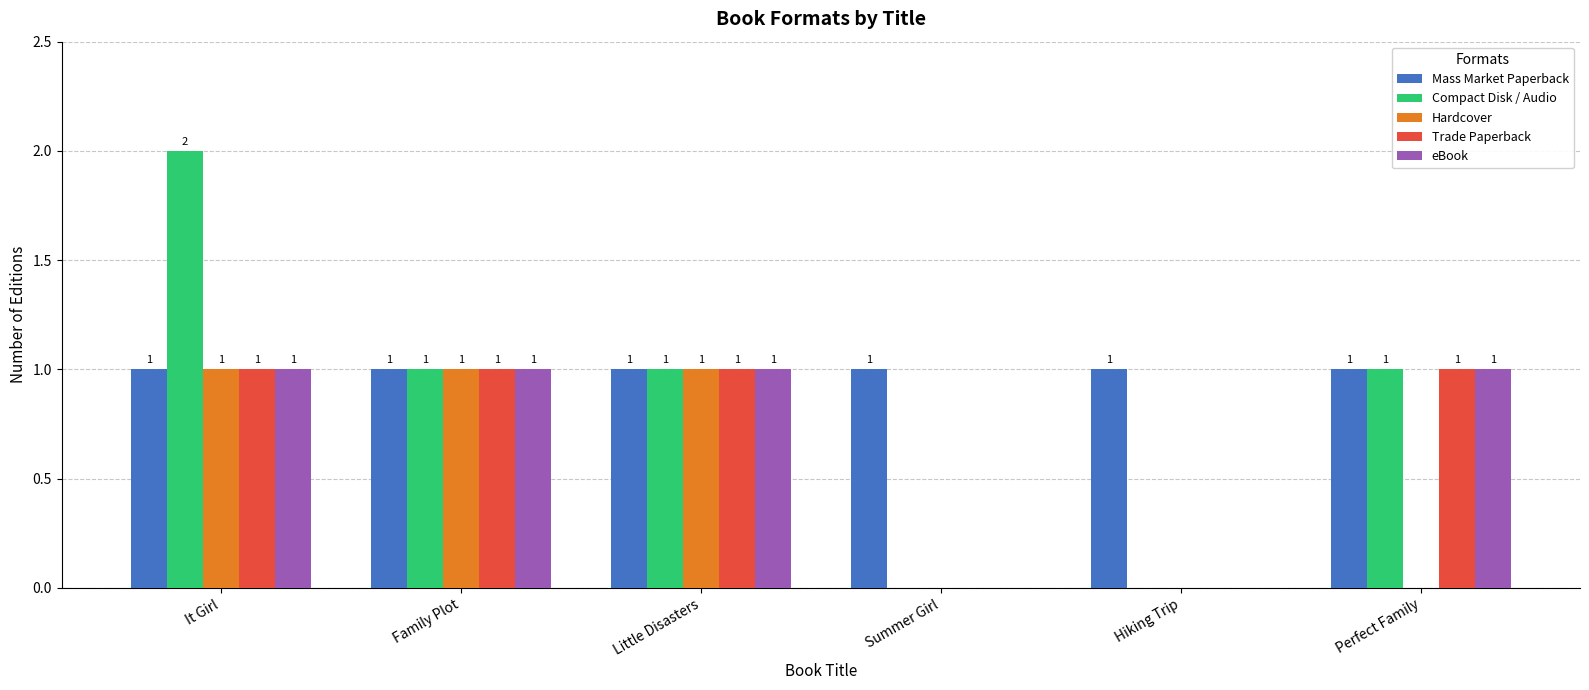

Does the chart contain stacked bars?

No